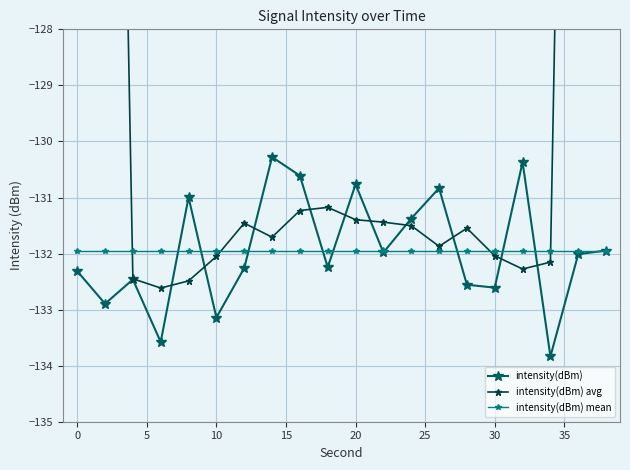

The intensity(dBm) mean series shows -132.0 at 30. True or false?

True